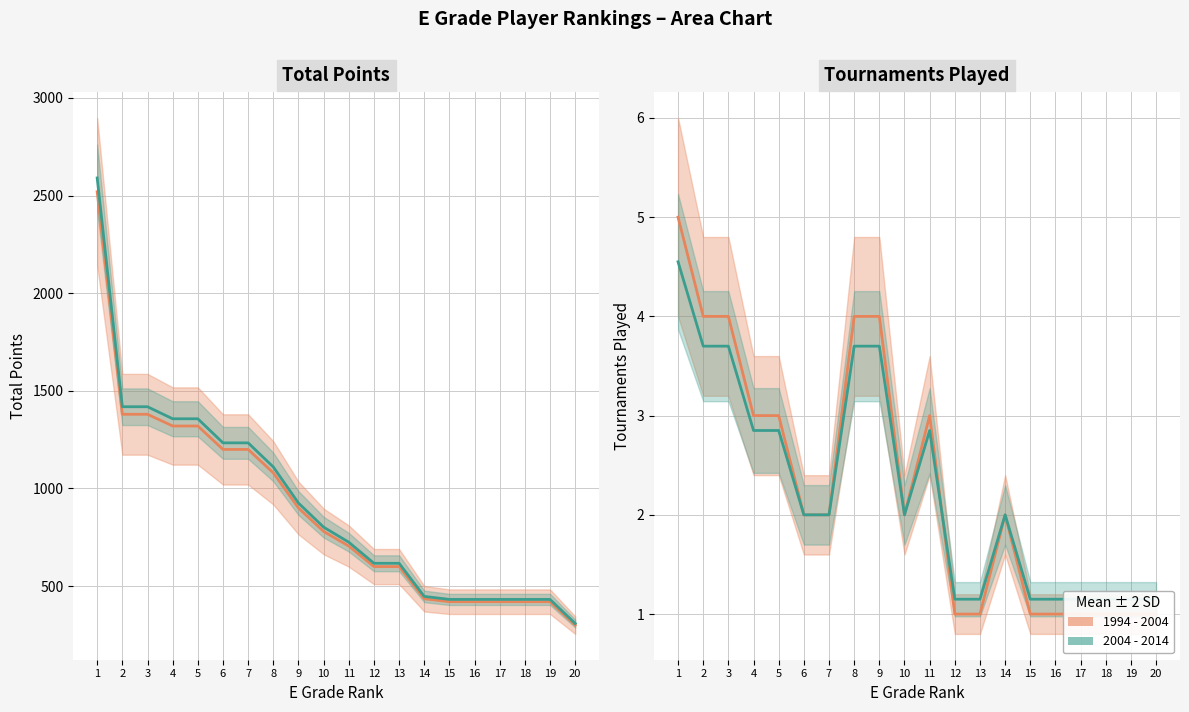

The 1994 - 2004 series shows 5.6 at 9. True or false?

False